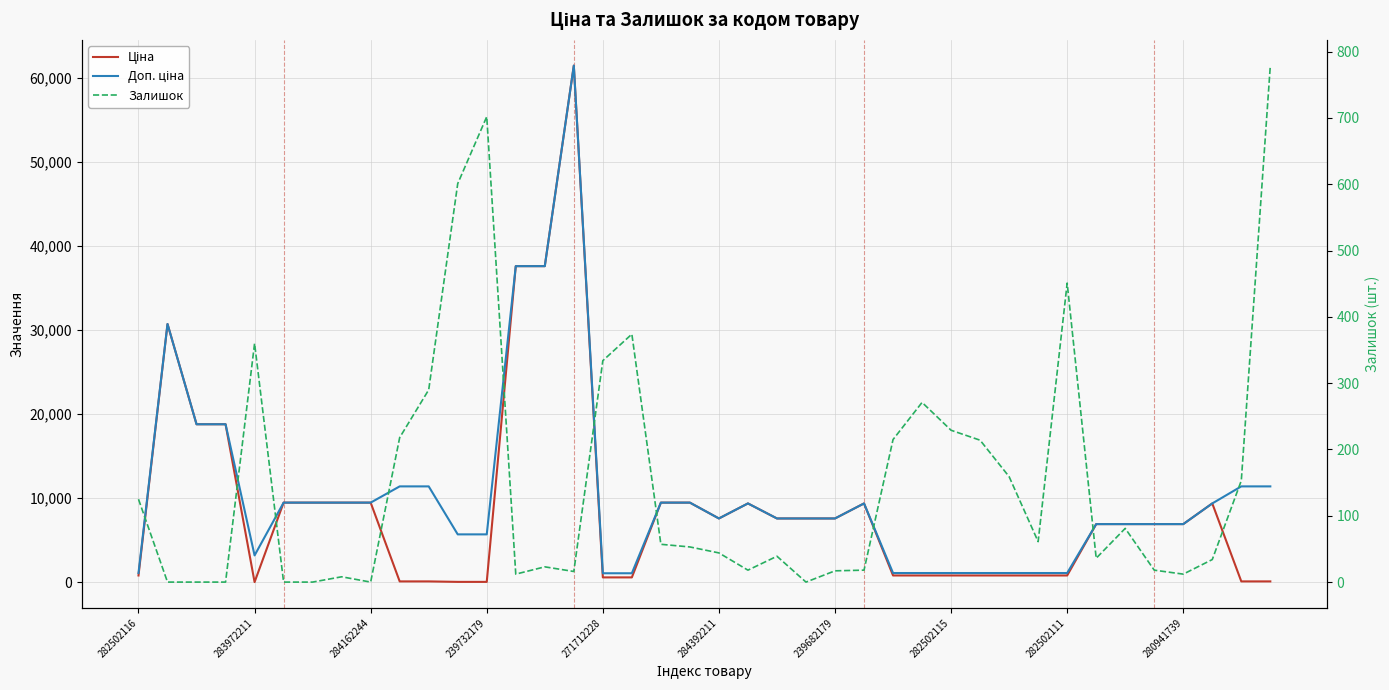

At which label does Залишок first exceed 53?

282502116